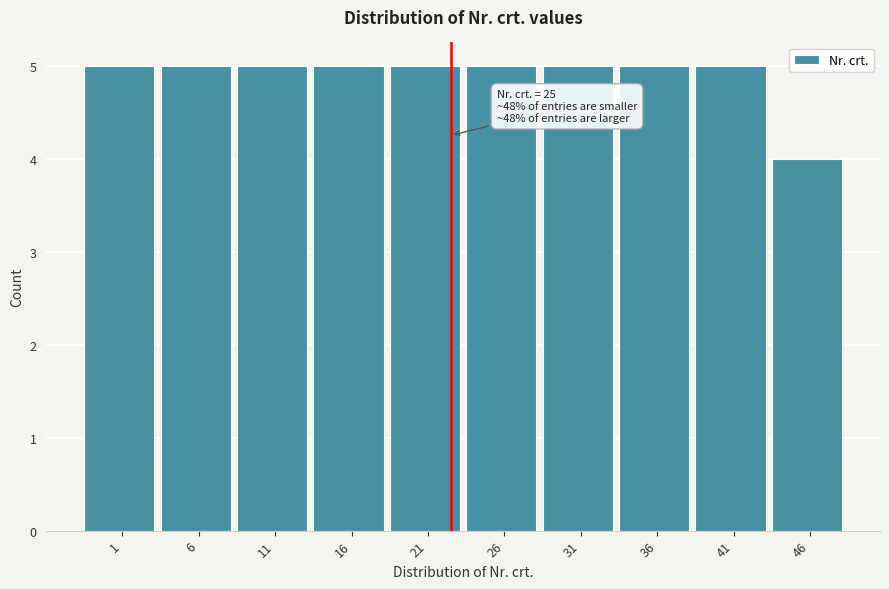

Reading left to right, list all the values displayed in this chart.

5	5	5	5	5	5	5	5	5	4